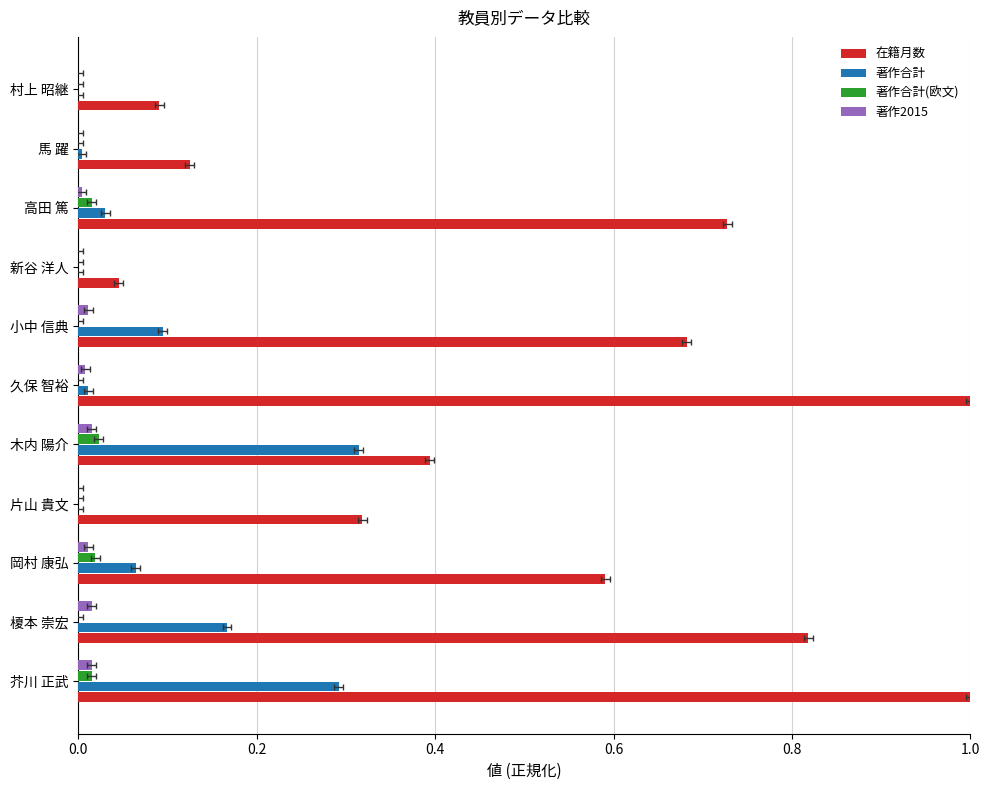

Count the 著作合計(欧文) values in the range 0 to 1.

11